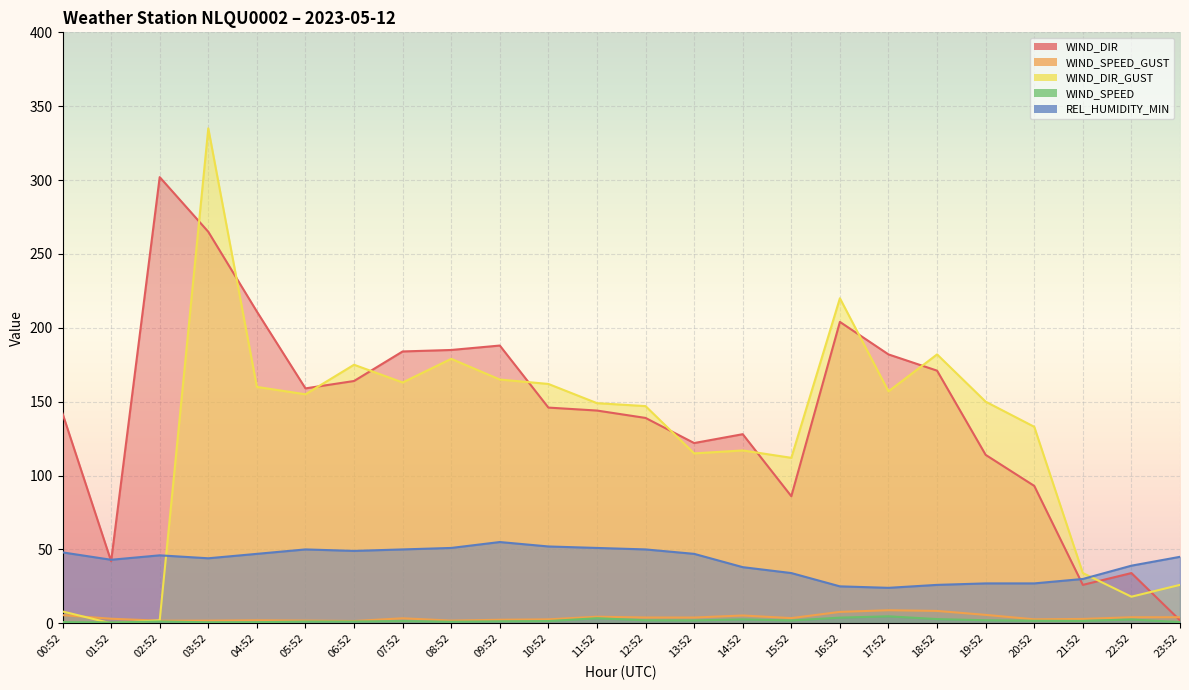

What is the value of the WIND_SPEED point at the 6th from the left?

1.2